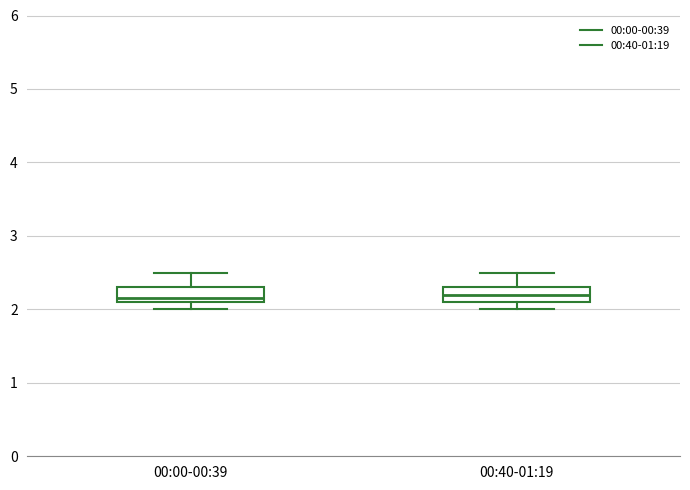

Reading left to right, read every box against the y-axis: the position of its median line, the range the box covers, and the ends of its whiskers. The values are not printed on the chart, so give them approximately, as read against the axis.

00:00-00:39: median 2.2, box 2.1 to 2.3, whiskers 2.0 to 2.5
00:40-01:19: median 2.2, box 2.1 to 2.3, whiskers 2.0 to 2.5